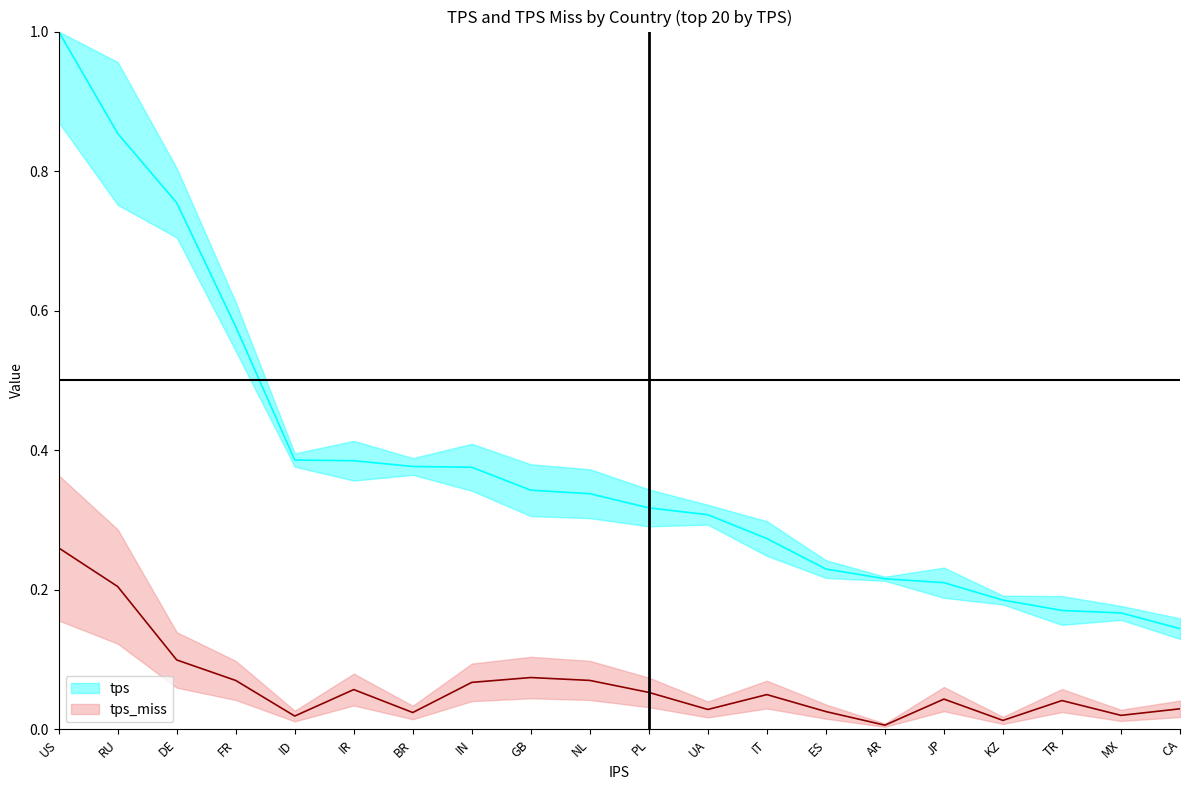

Between AR and IN, which is larger?

IN